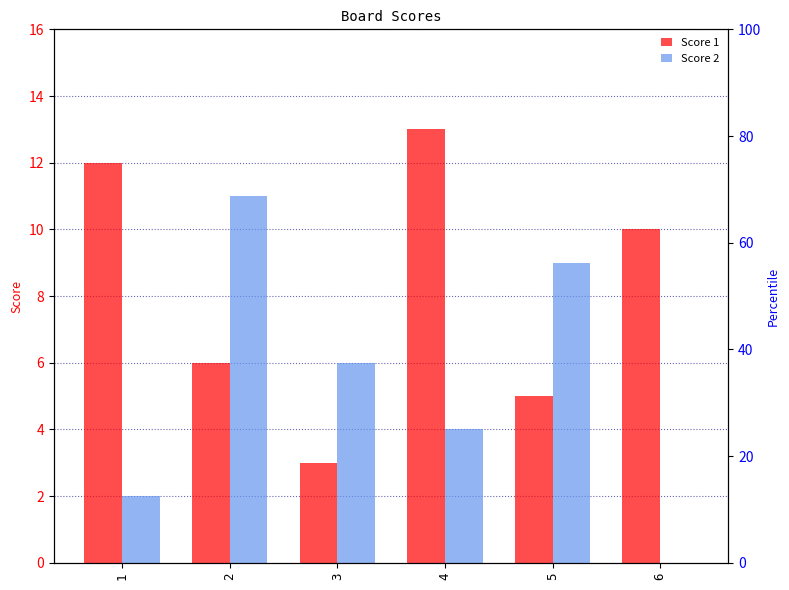

List the series in order of their overall mean, lowest first.

Score 2, Score 1